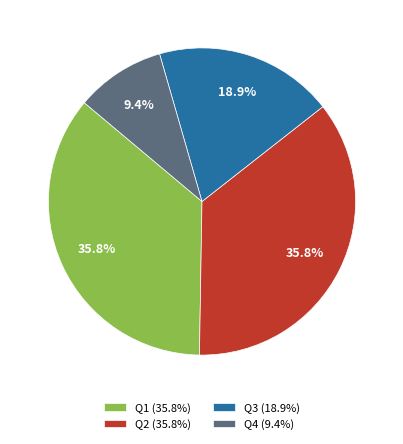

Which has a higher value, Q4 (9.4%) or Q3 (18.9%)?

Q3 (18.9%)